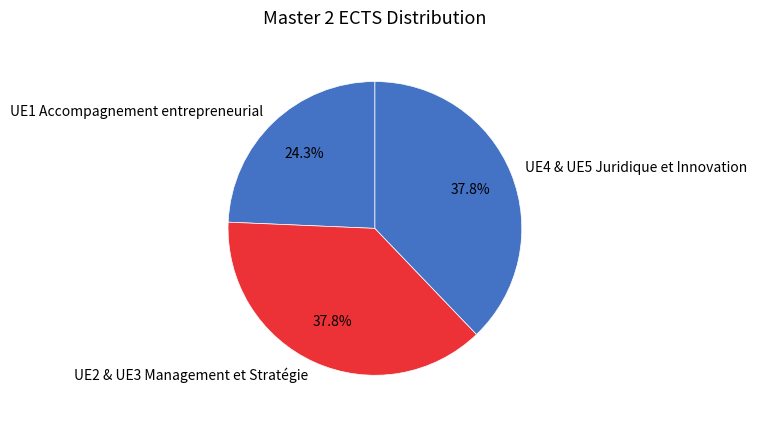

Is there any slice that represents more than half of the pie?

No